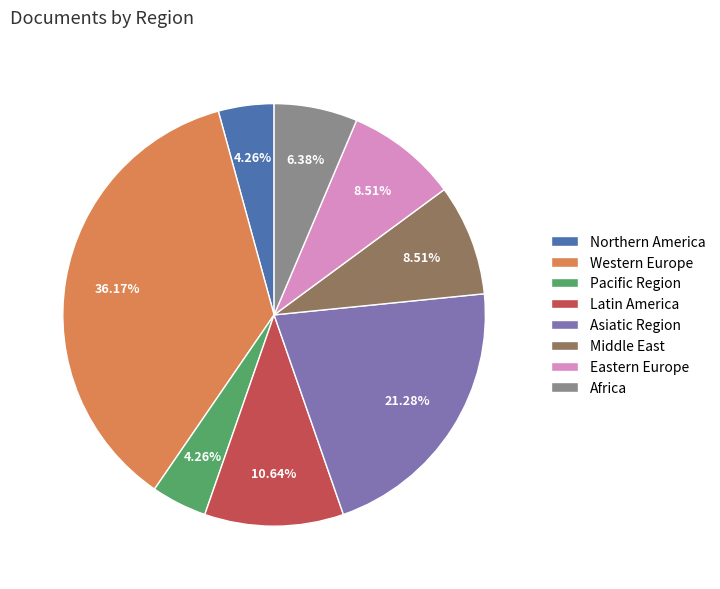

What portion of the pie excludes Middle East?

91.5%